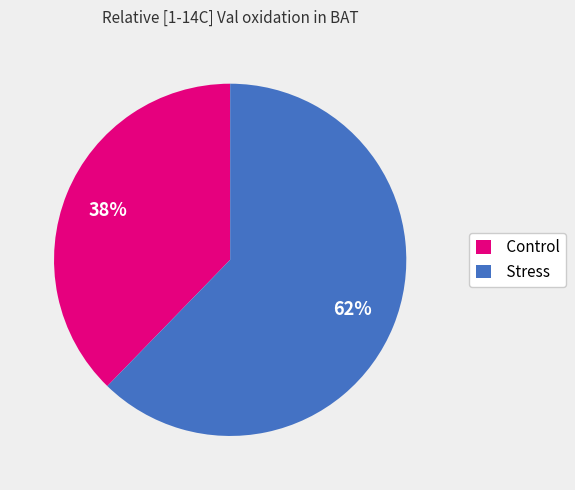

To the nearest percent, what is the average slice percentage?

50%